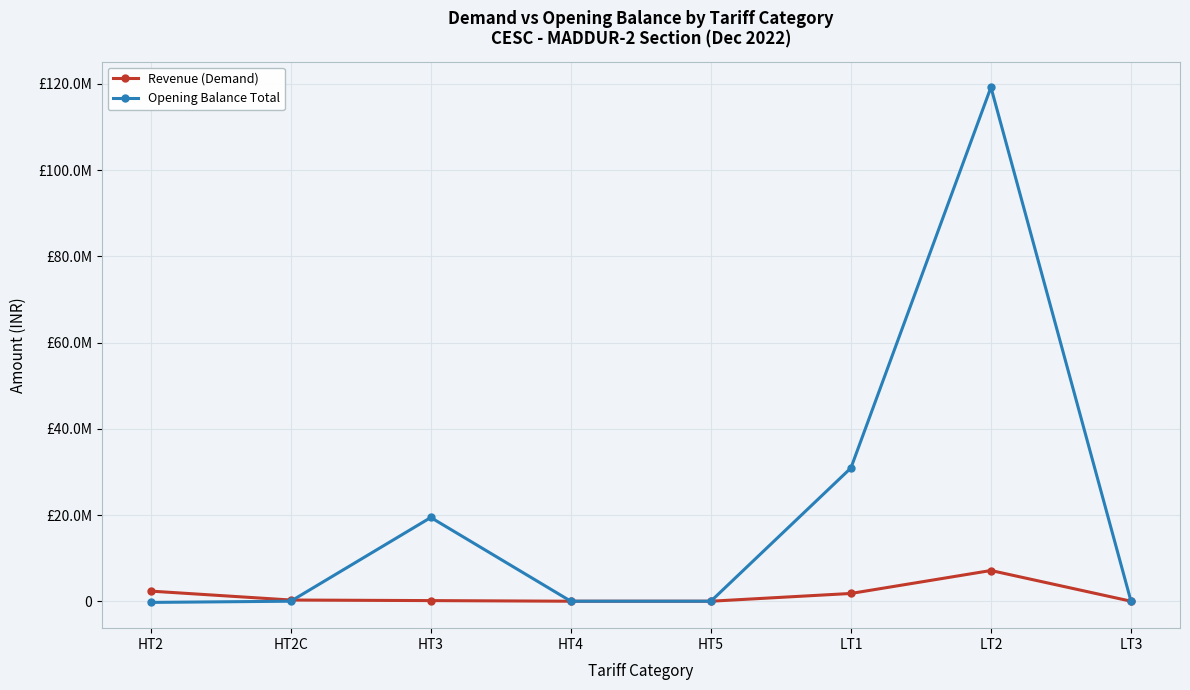

Which series has the largest range (max minus min)?

Opening Balance Total